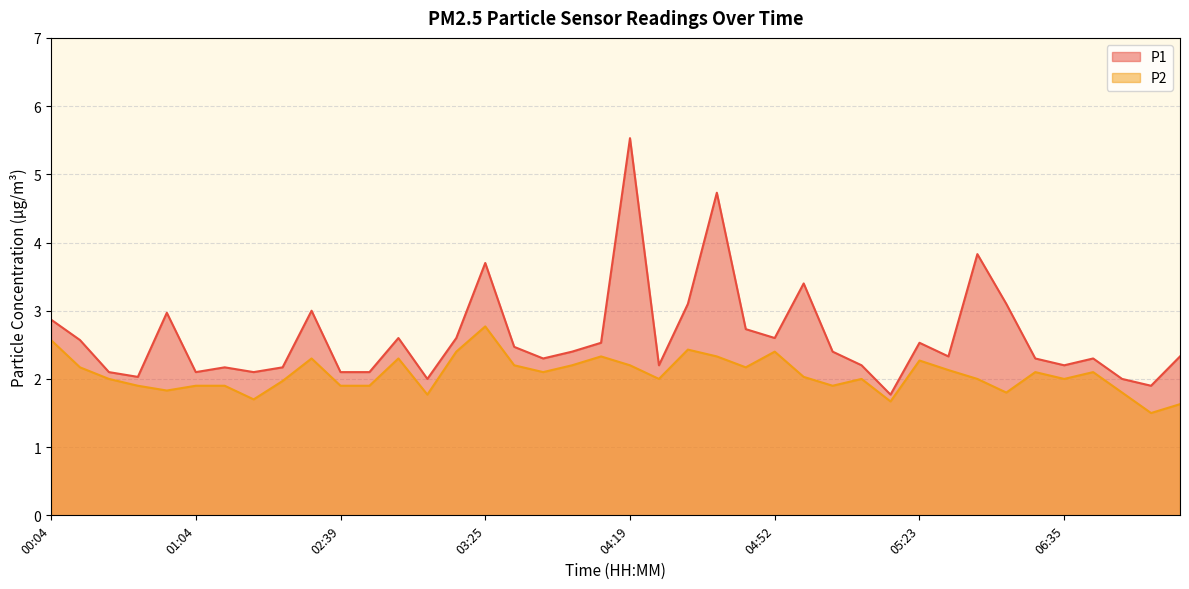

What is the spread (max minus min) of values at 03:09?

0.2